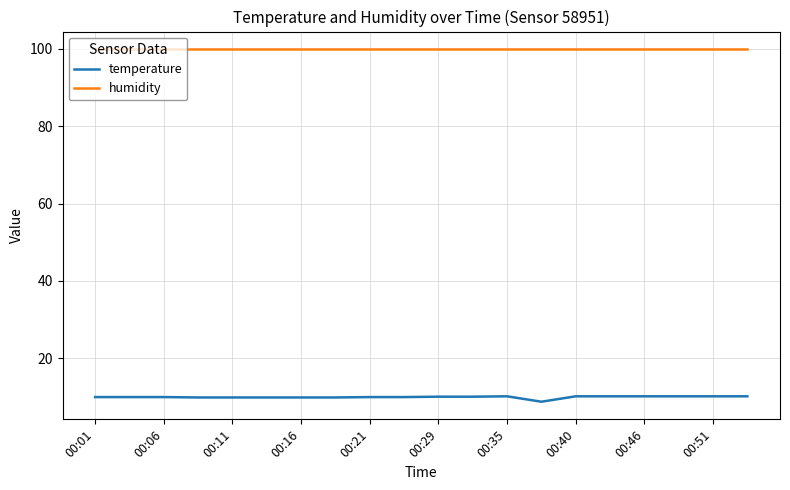

Is this an area chart (filled region under the line)?

No